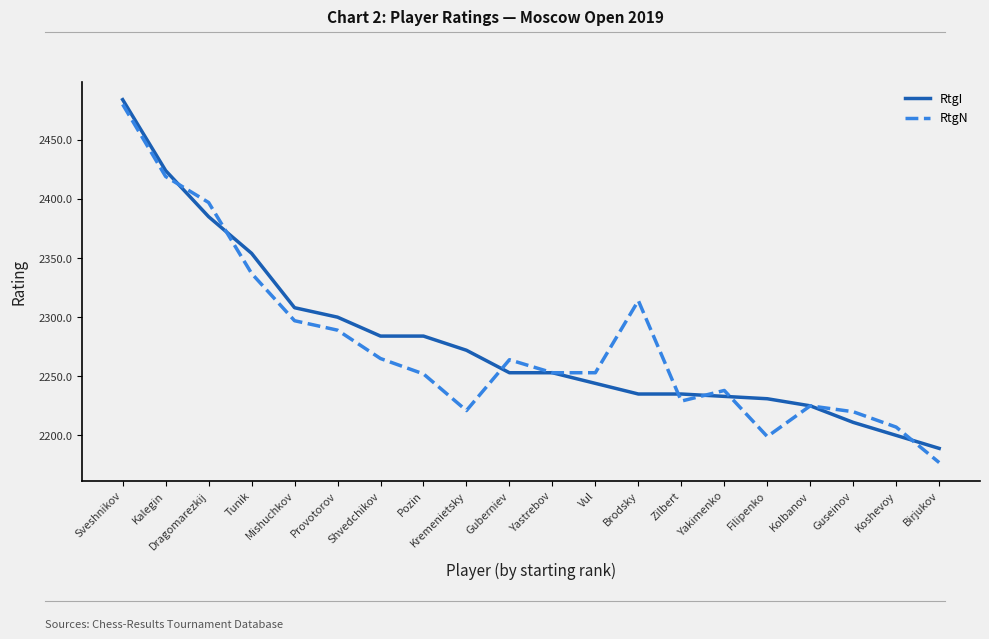

Where is RtgI nearest to the value 2336?

Tunik